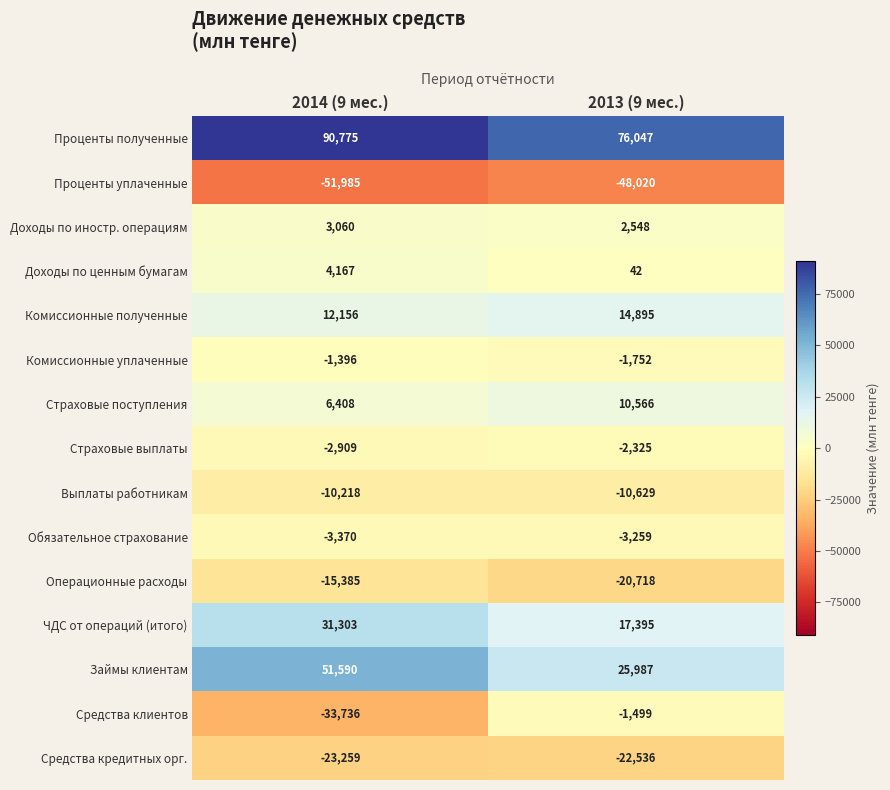

True or false: Обязательное страхование has a value of -3259 at 2013 (9 мес.).

True